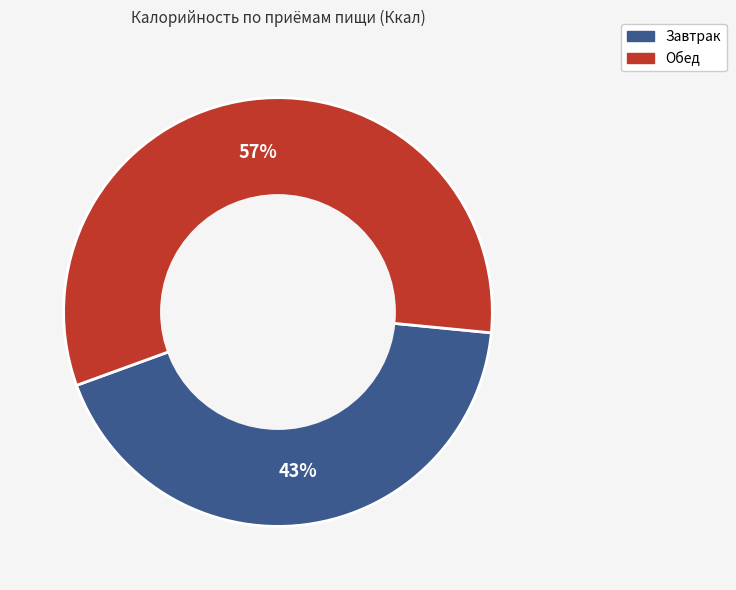

Approximately how many times larger is the value at Завтрак compared to Обед?

0.8